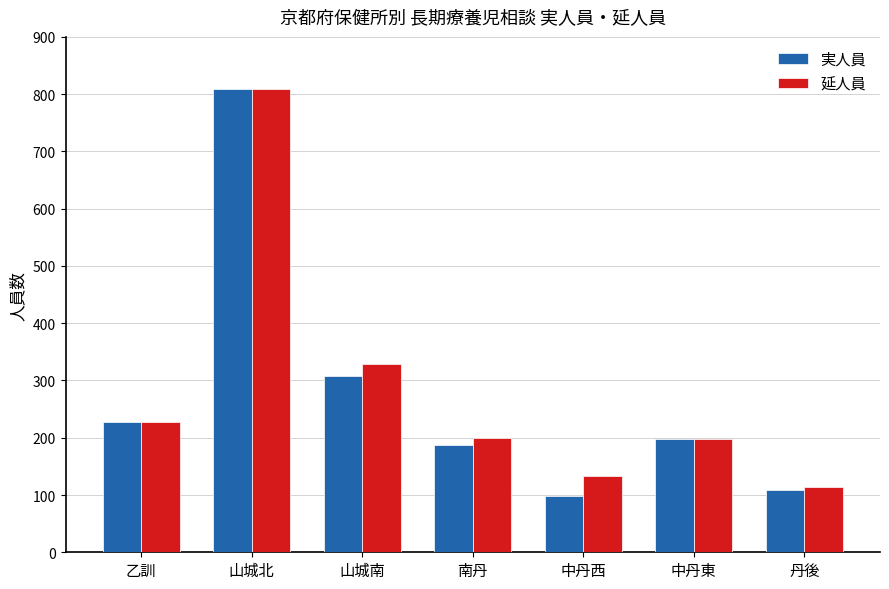

What are all the series names shown in the legend?

実人員, 延人員